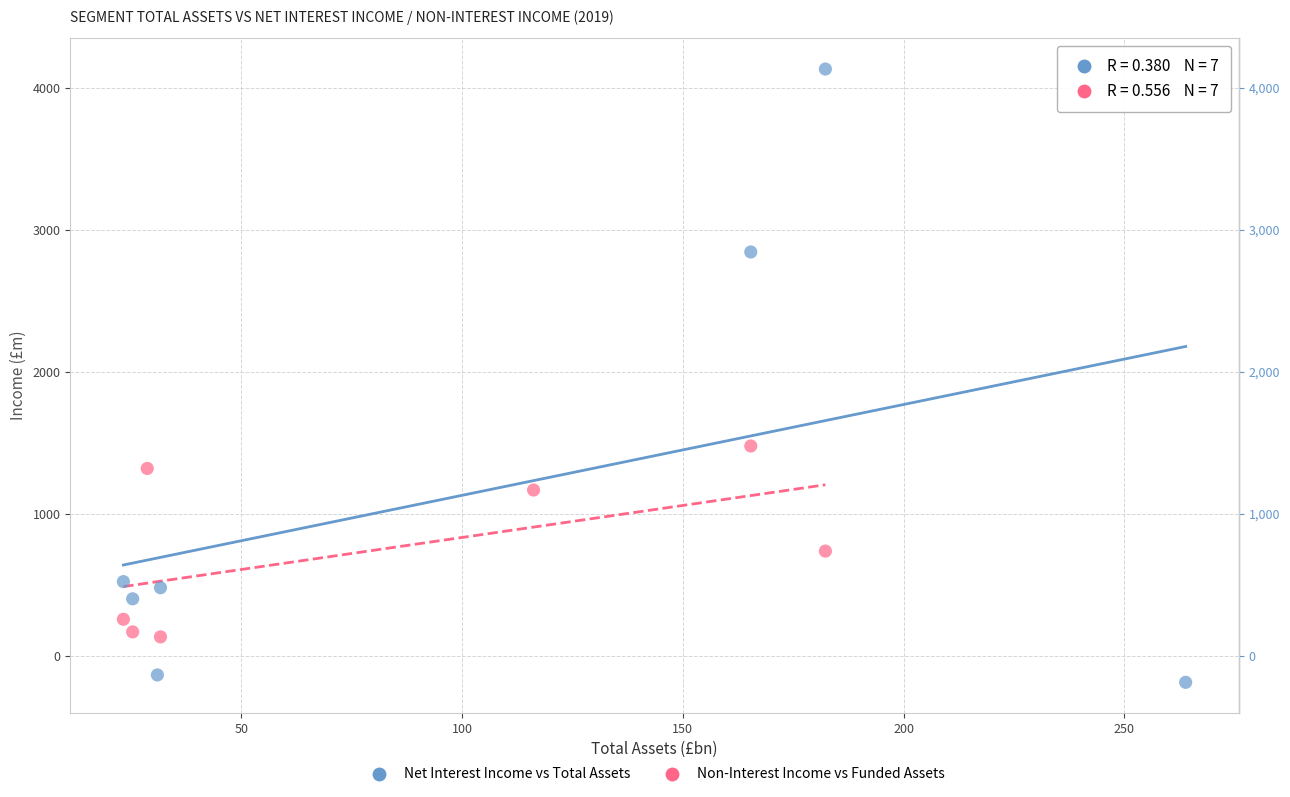

Which series has the largest Y range (max minus min)?

Net Interest Income vs Total Assets